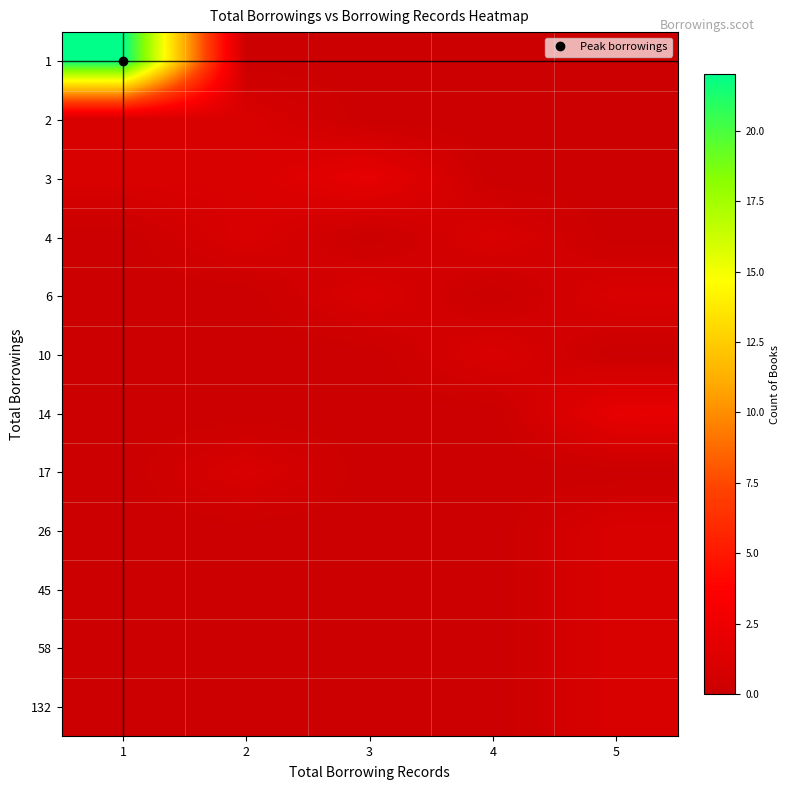

What is the maximum value shown in the chart?

22